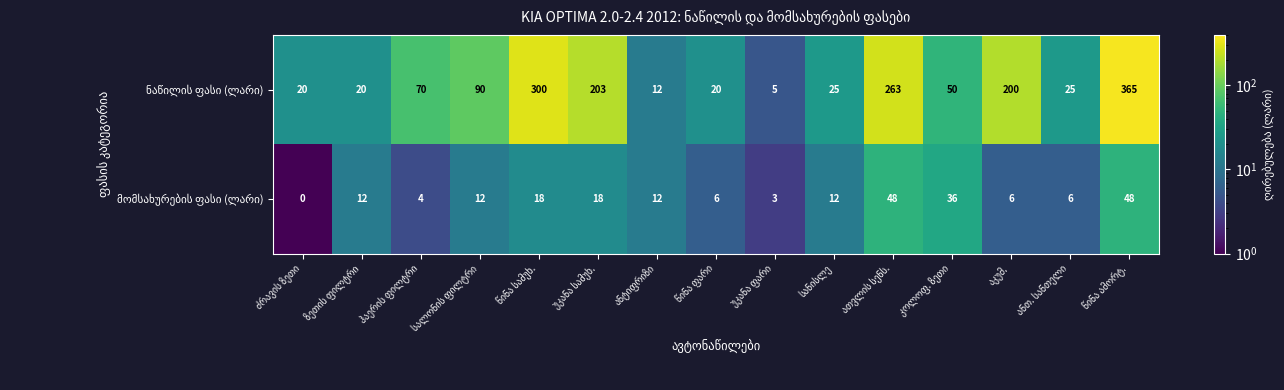

List the labels in order of მომსახურების ფასი (ლარი) value, smallest first.

ძრავის ზეთი, უკანა ფარი, ჰაერის ფილტრი, წინა ფარი, აკუმ., ანთ. სანთელი, ზეთის ფილტრი, სალონის ფილტრი, ანტიფრიზი, სანისლე, წინა სამუხ., უკანა სამუხ., კოლოფ. ზეთი, ათვლის სენს., წინა ამორტ.